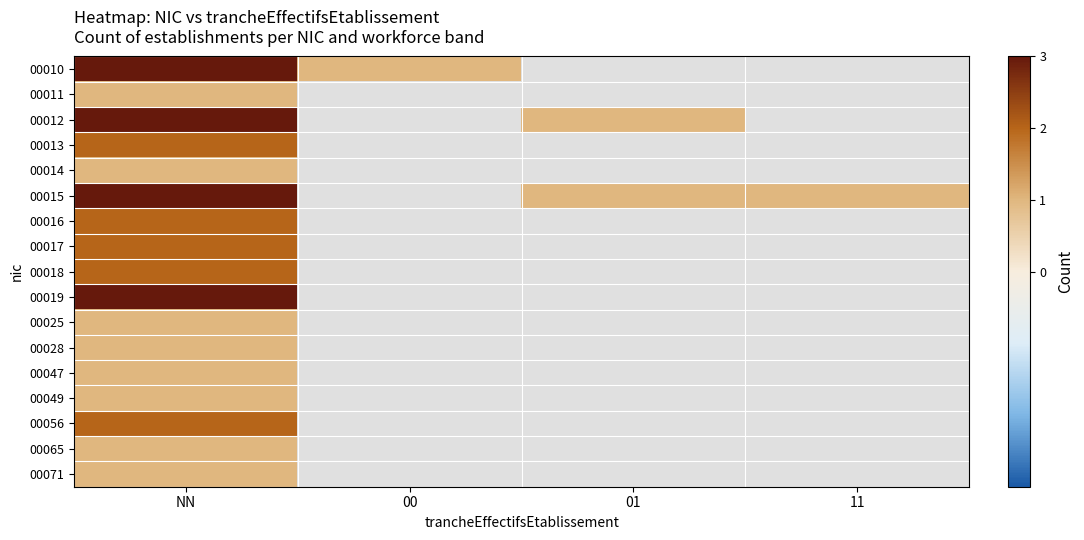

Count the number of data series in this chart.

17